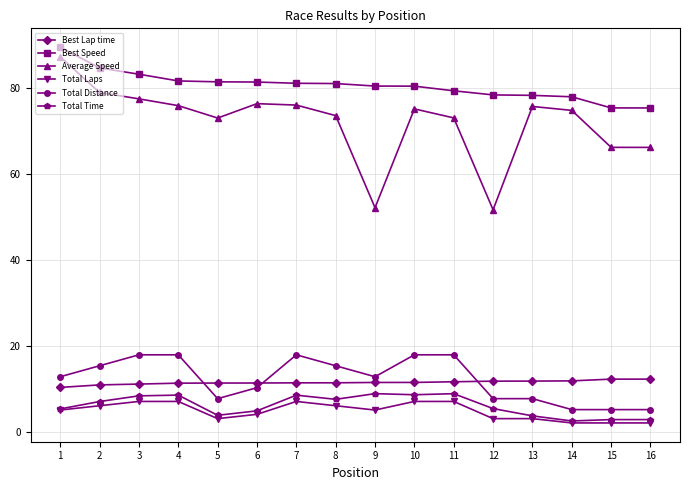

At 6, list the series in order from largest to smallest.

Best Speed, Average Speed, Best Lap time, Total Distance, Total Time, Total Laps